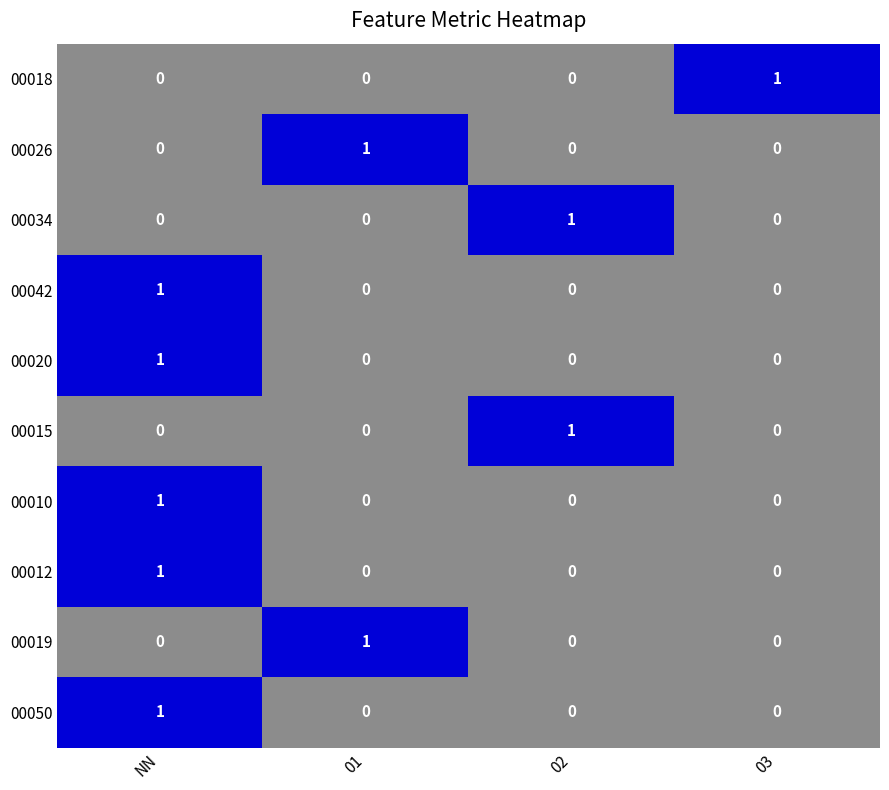

How many categories are shown in the chart?

4